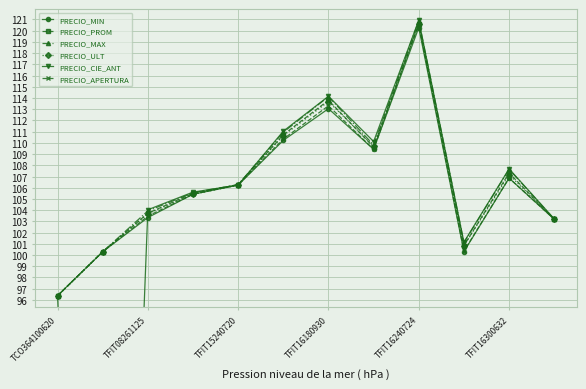

At which label does PRECIO_PROM reach its minimum?

TCO364100620